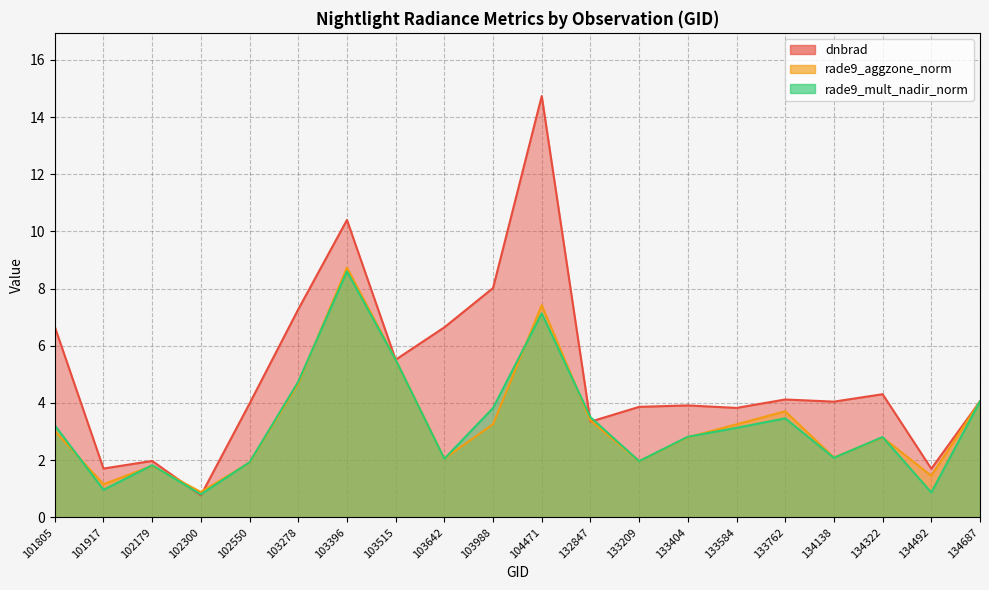

Rank the series at 133209 from highest to lowest value.

dnbrad, rade9_mult_nadir_norm, rade9_aggzone_norm